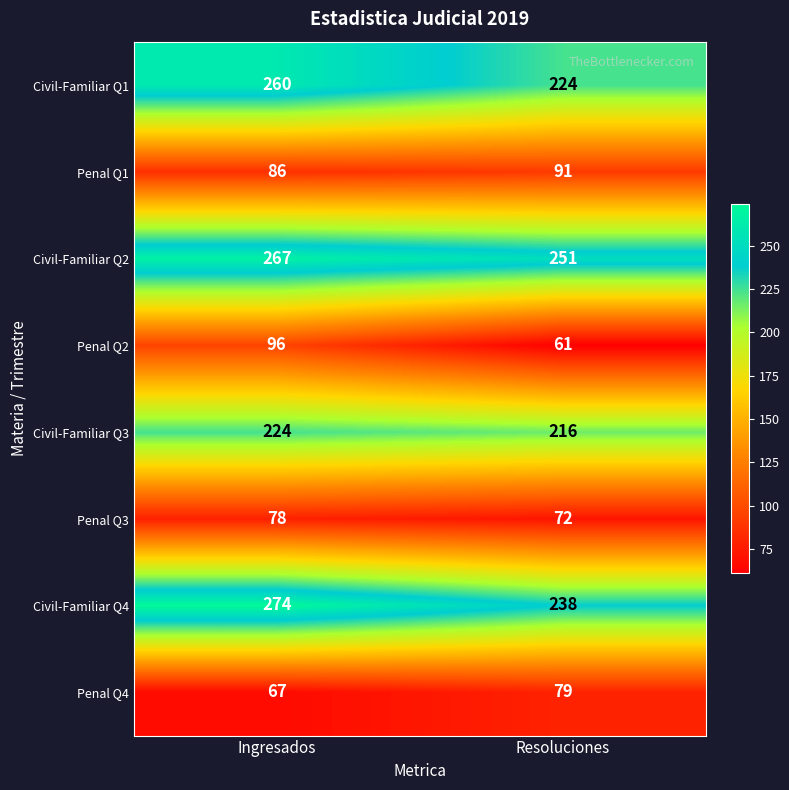

Is it true that Penal Q3 equals 48 at Resoluciones?

False